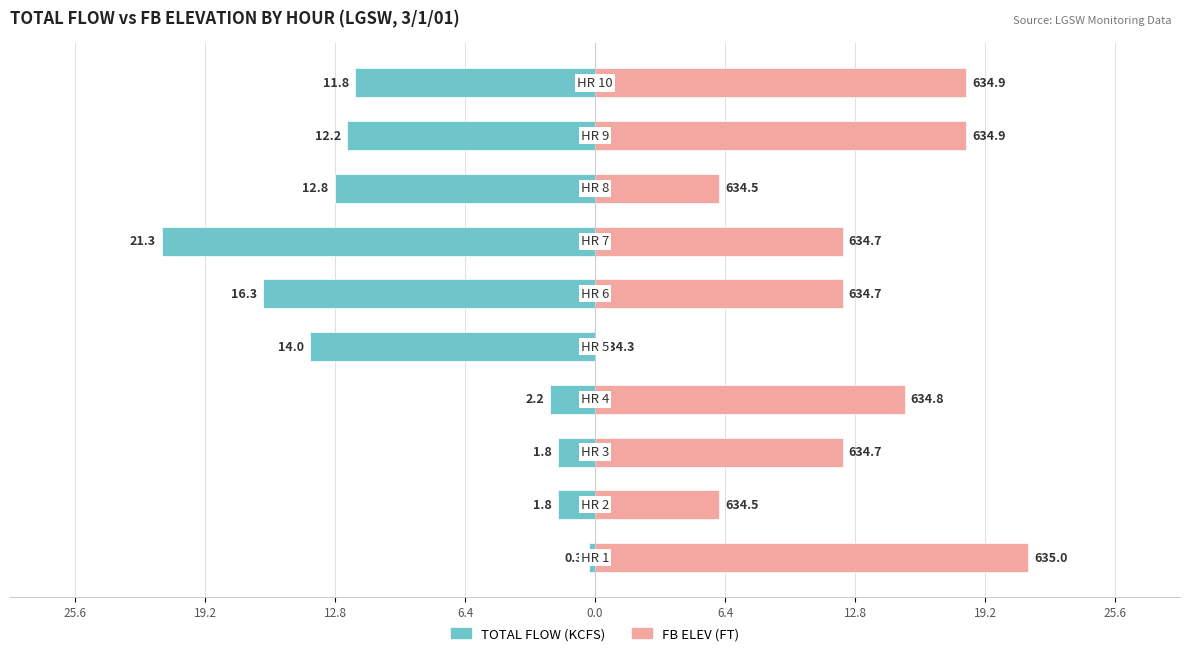

What are all the series names shown in the legend?

TOTAL FLOW (KCFS), FB ELEV (FT)